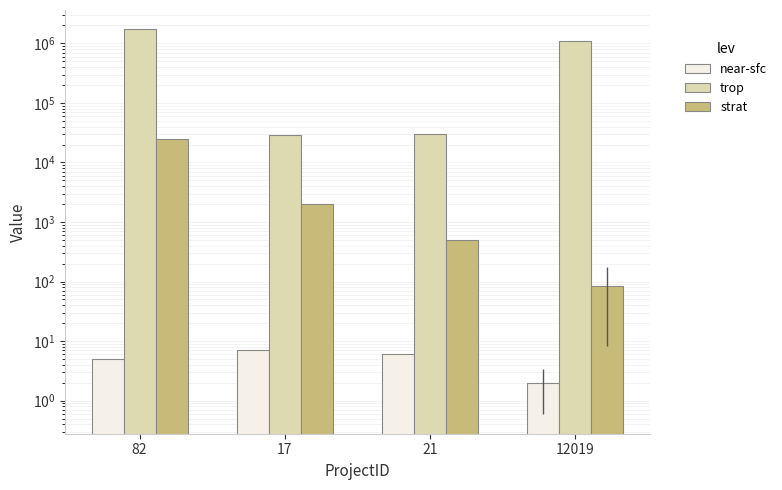

List the series in order of their peak value, highest first.

trop, strat, near-sfc